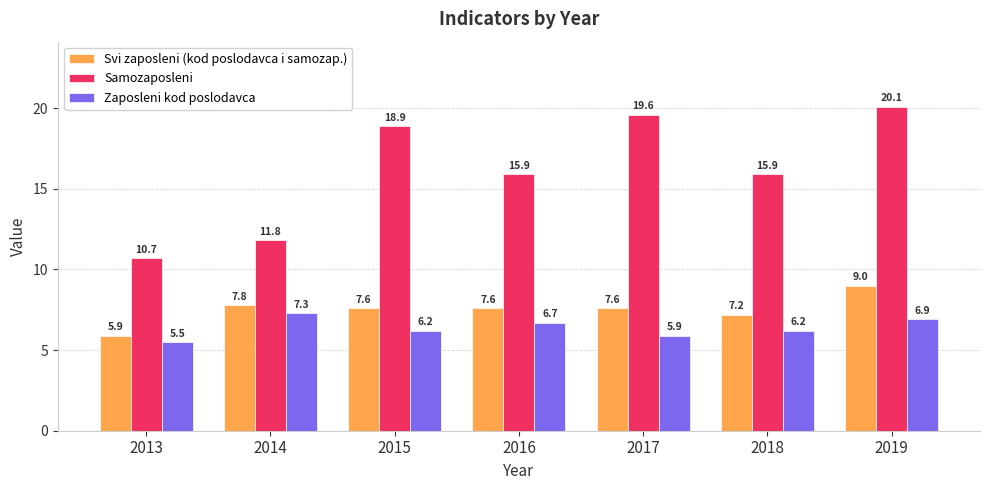

True or false: Svi zaposleni (kod poslodavca i samozap.) has a value of 5.9 at 2013.

True